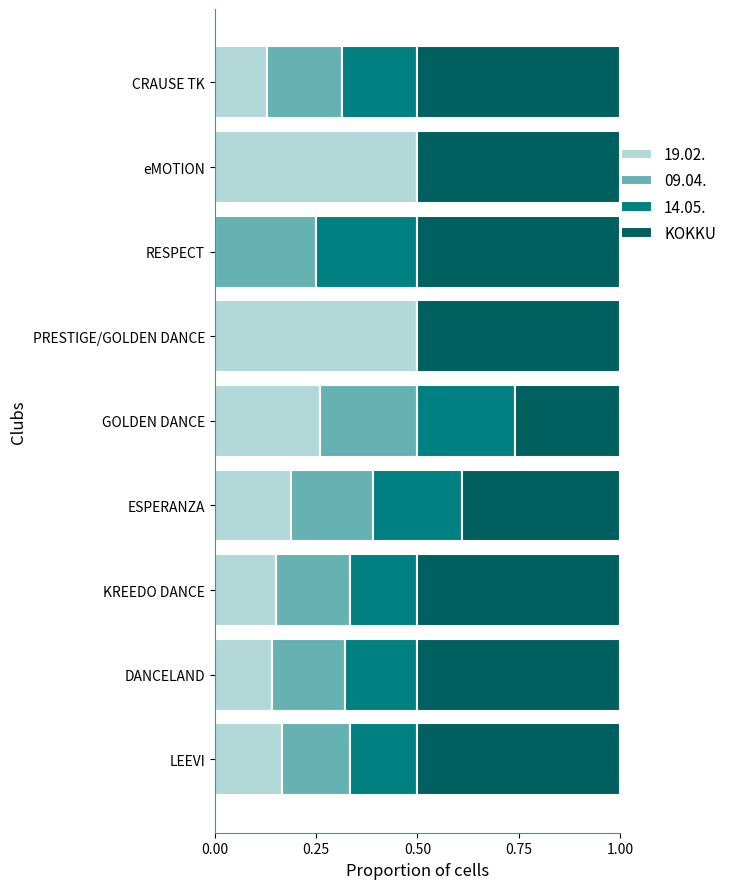

What is the maximum value for 19.02.?

0.5